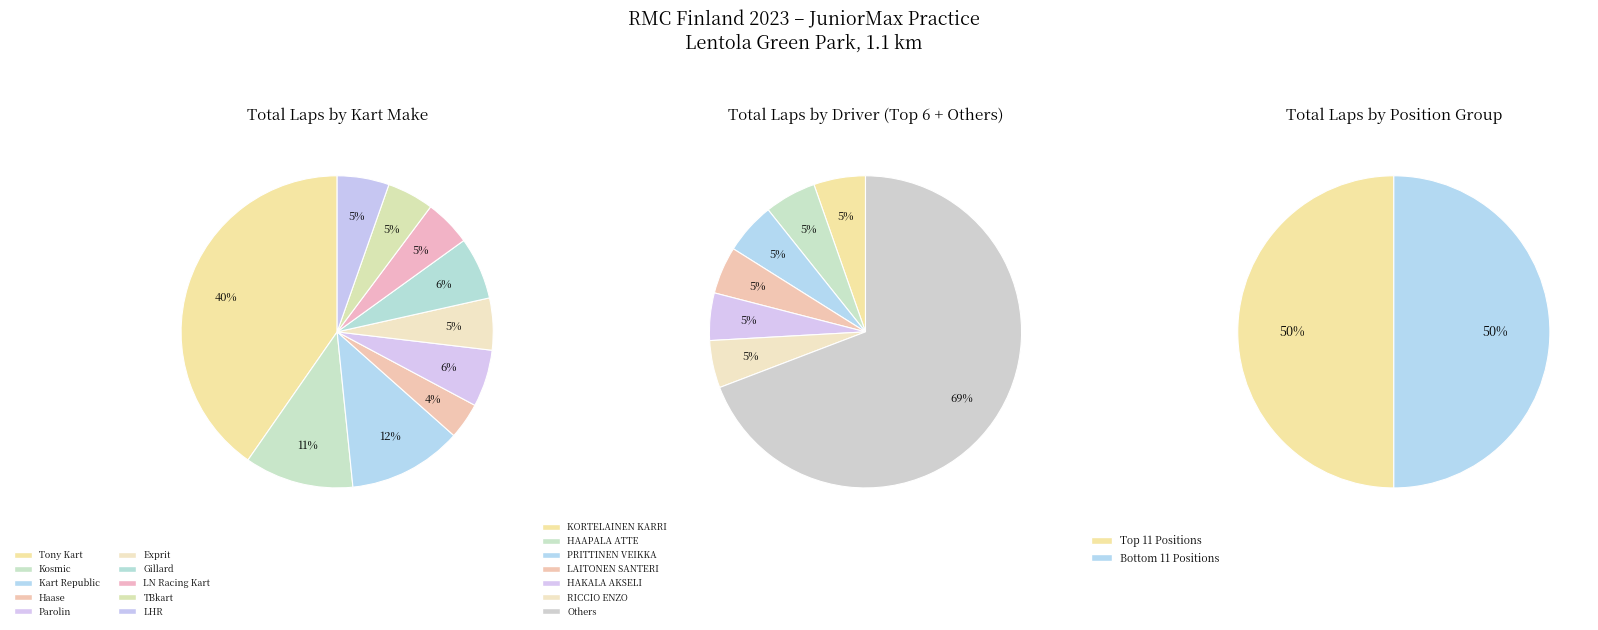

What portion of the pie excludes 2?

92.7%